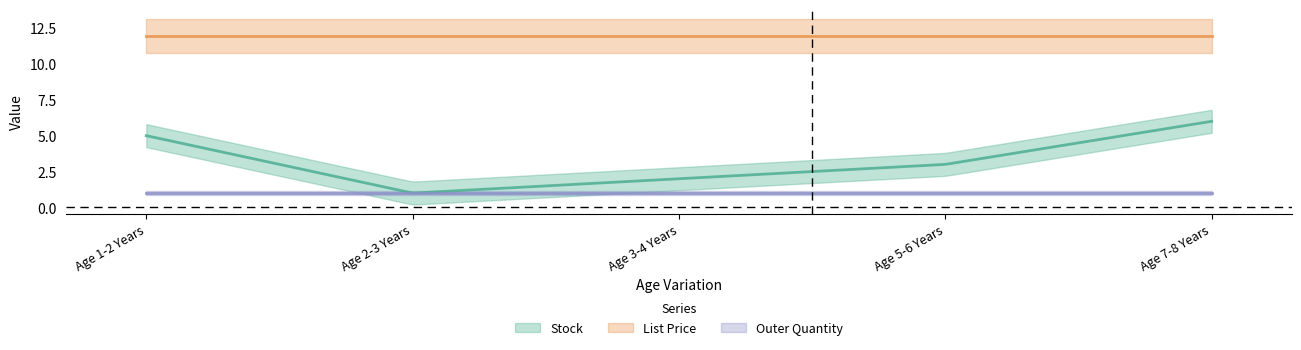

Which has a higher value, Age 5-6 Years or Age 7-8 Years?

Age 7-8 Years